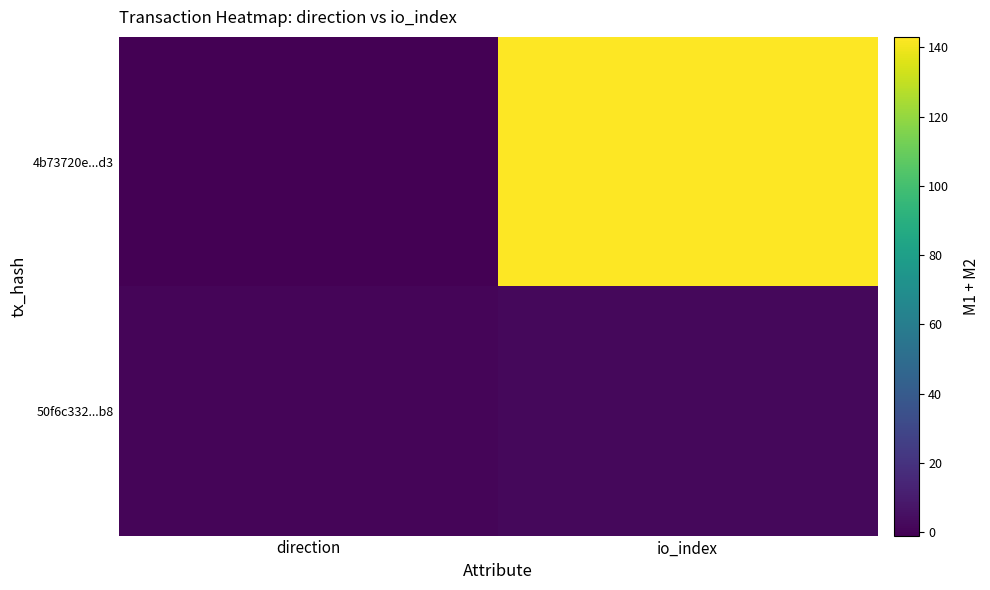

Rank the series by their average value, from lowest to highest.

50f6c332...b8, 4b73720e...d3